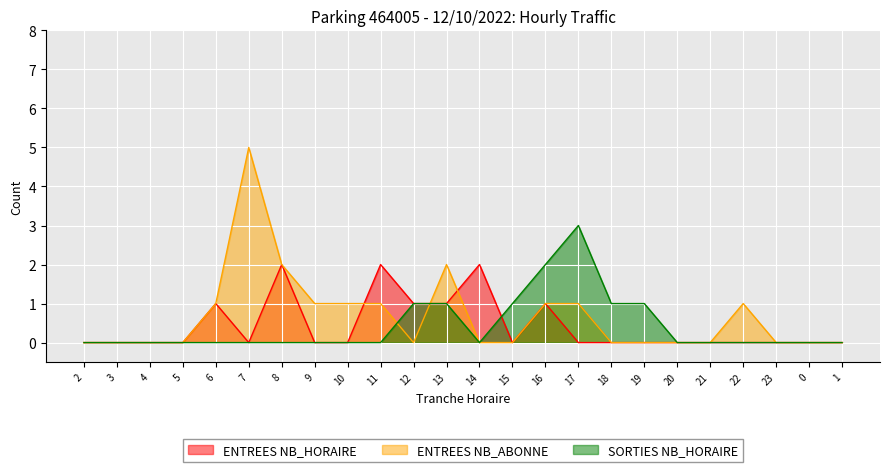

True or false: ENTREES NB_ABONNE and ENTREES NB_HORAIRE intersect in this chart.

True